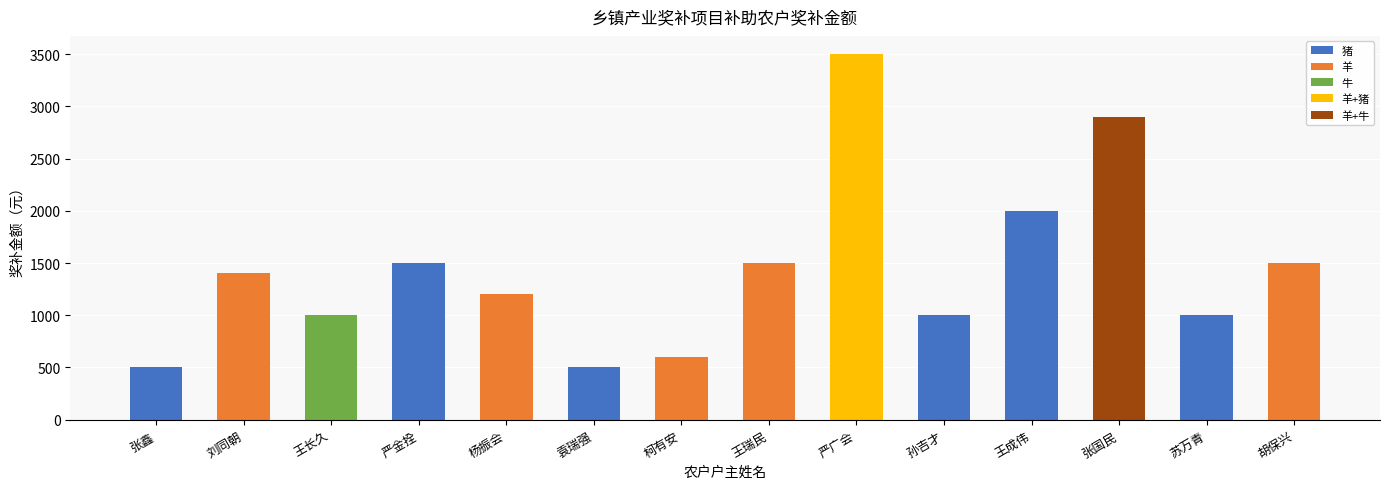

How many categories are shown in the chart?

14